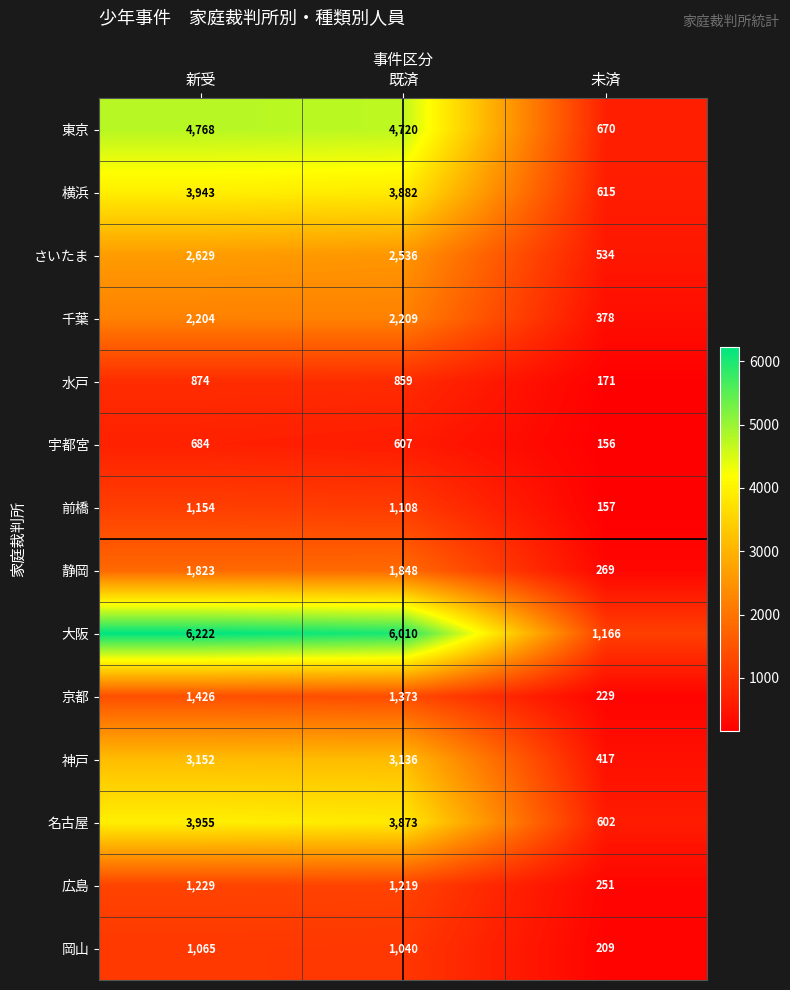

Which series has the largest range (max minus min)?

大阪